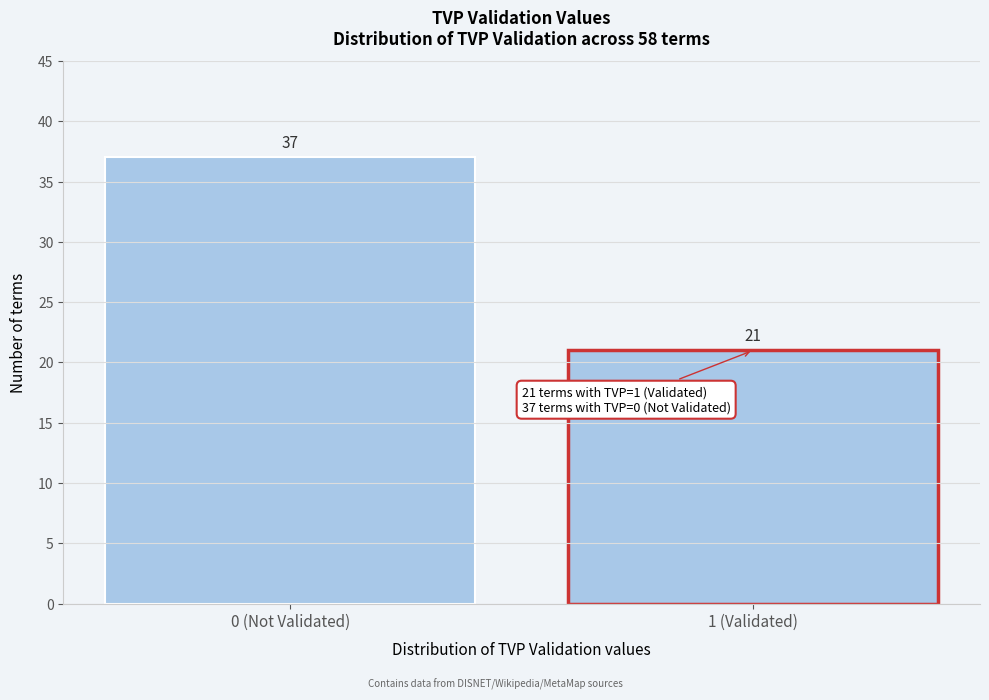

Reading left to right, what are all the values shown in this chart?

0 (Not Validated)=37	1 (Validated)=21